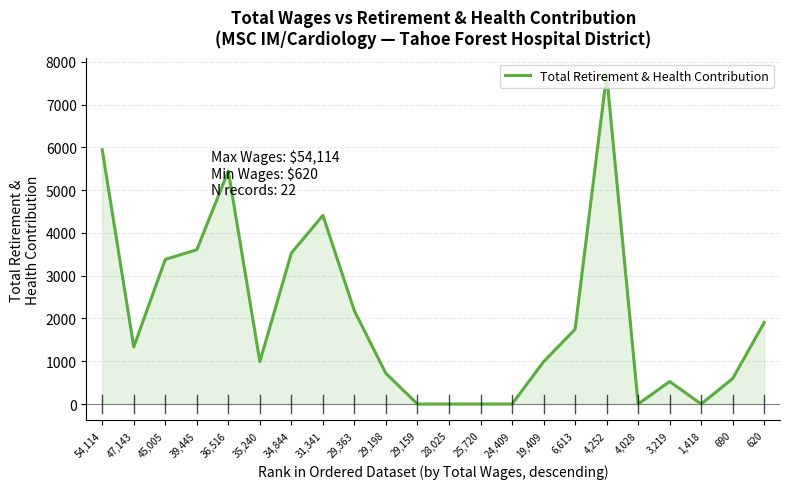

What is the sum of the values at 35,240 and 4,028?

992